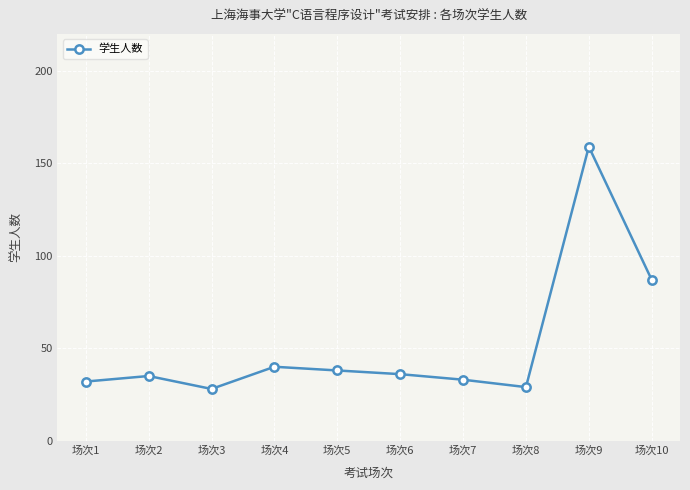

What is the sum of all values?

517